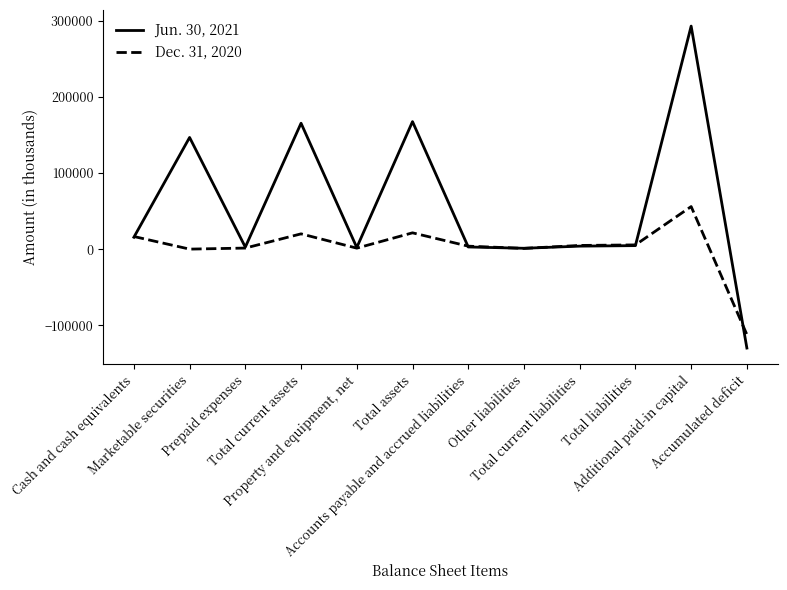

Which series has the largest range (max minus min)?

Jun. 30, 2021